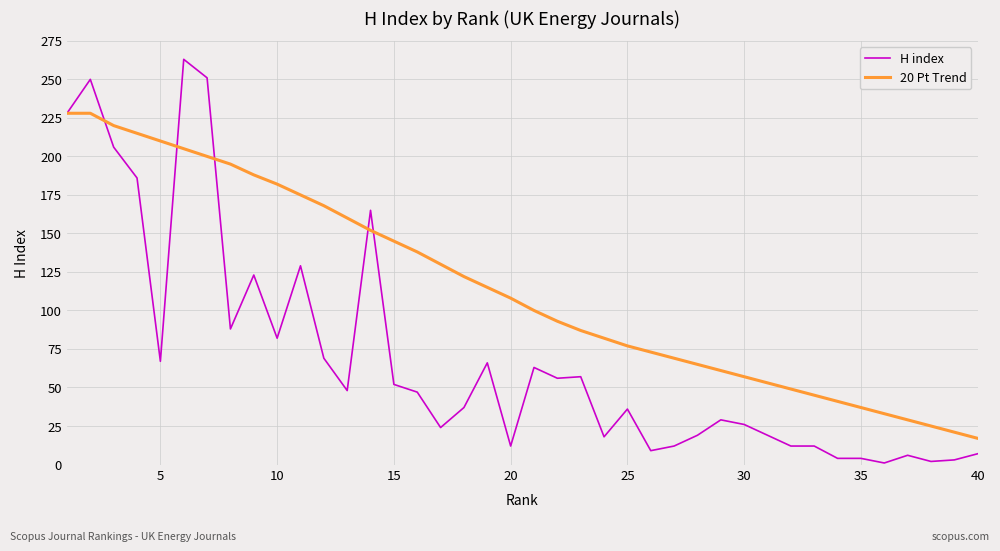

List the series in order of their peak value, lowest first.

20 Pt Trend, H index